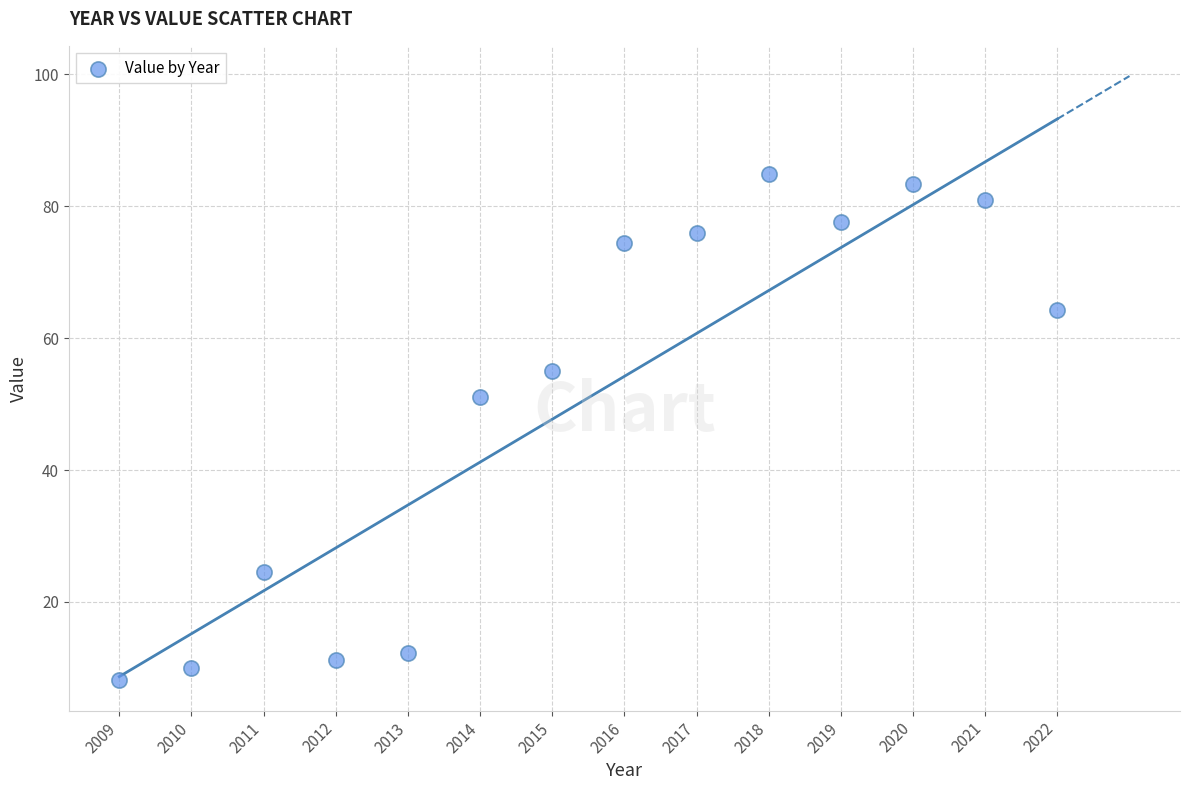

What is the range of Y values (max minus min)?

76.8